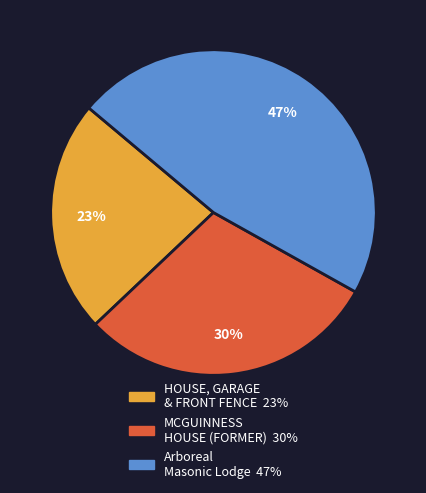

Does MCGUINNESS HOUSE (FORMER) account for over 50% of the chart?

No